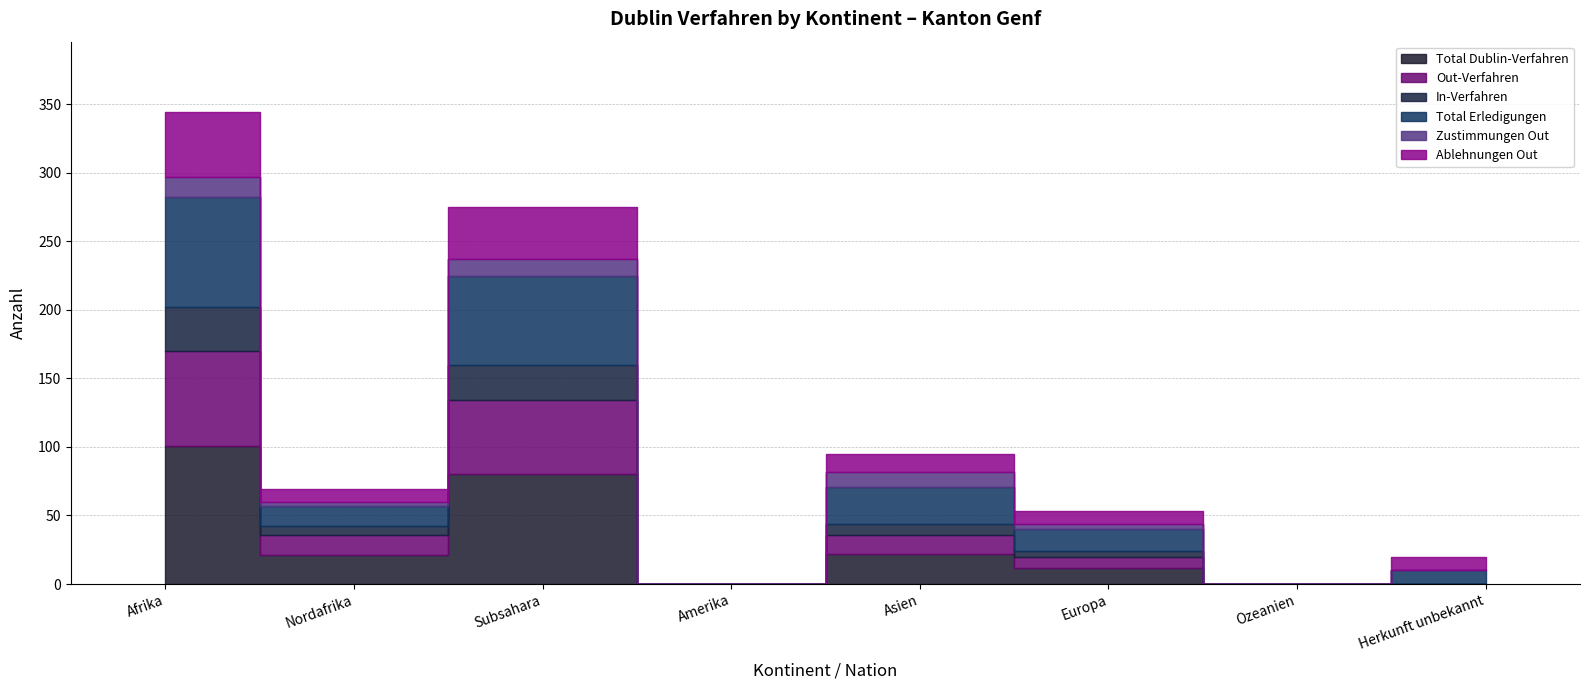

True or false: Total Erledigungen has more than 1 interior local peaks.

True